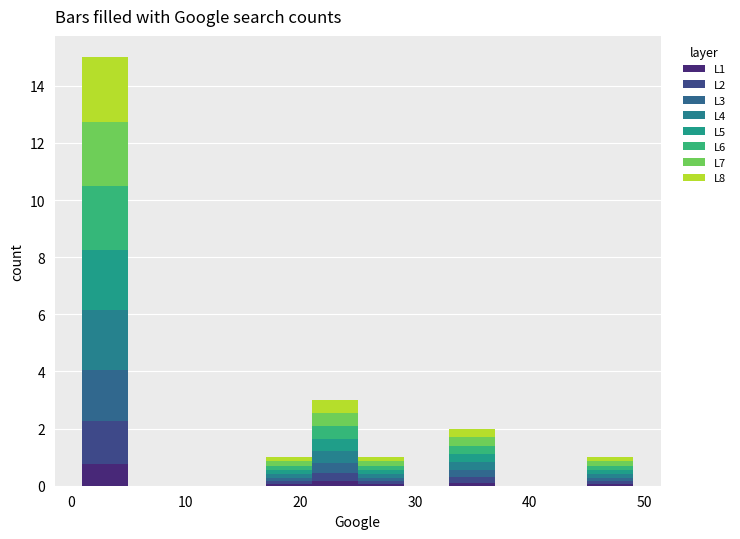

What is the total height of the stacked bar covering 45 to 49 on the x-axis? The values are not printed on the chart, so give them approximately, as read against the axis.

1